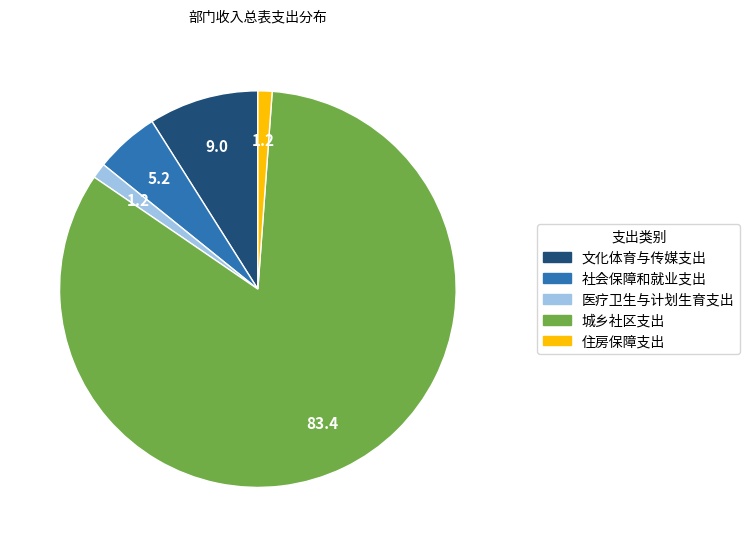

Approximately how many times larger is the value at 医疗卫生与计划生育支出 compared to 文化体育与传媒支出?

0.1